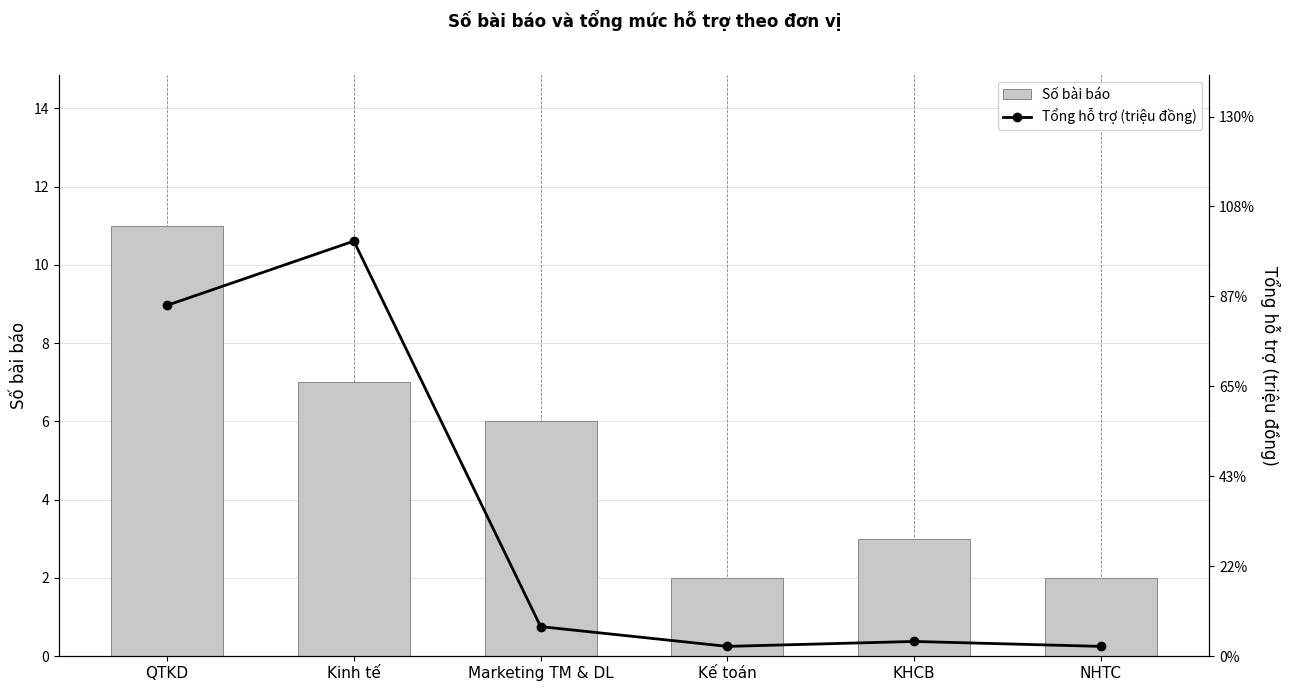

At Marketing TM & DL, list the series in order from smallest to largest.

Tổng hỗ trợ (triệu đồng), Số bài báo